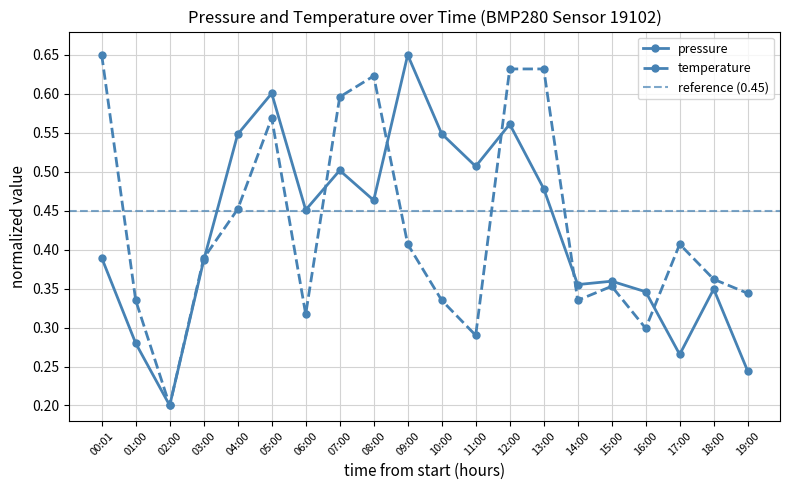

True or false: temperature has more than 0 interior local peaks.

True